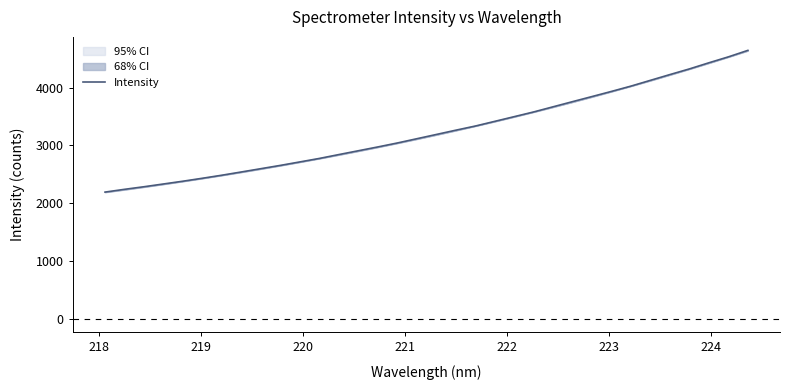

What is the minimum value for Intensity?

2191.6